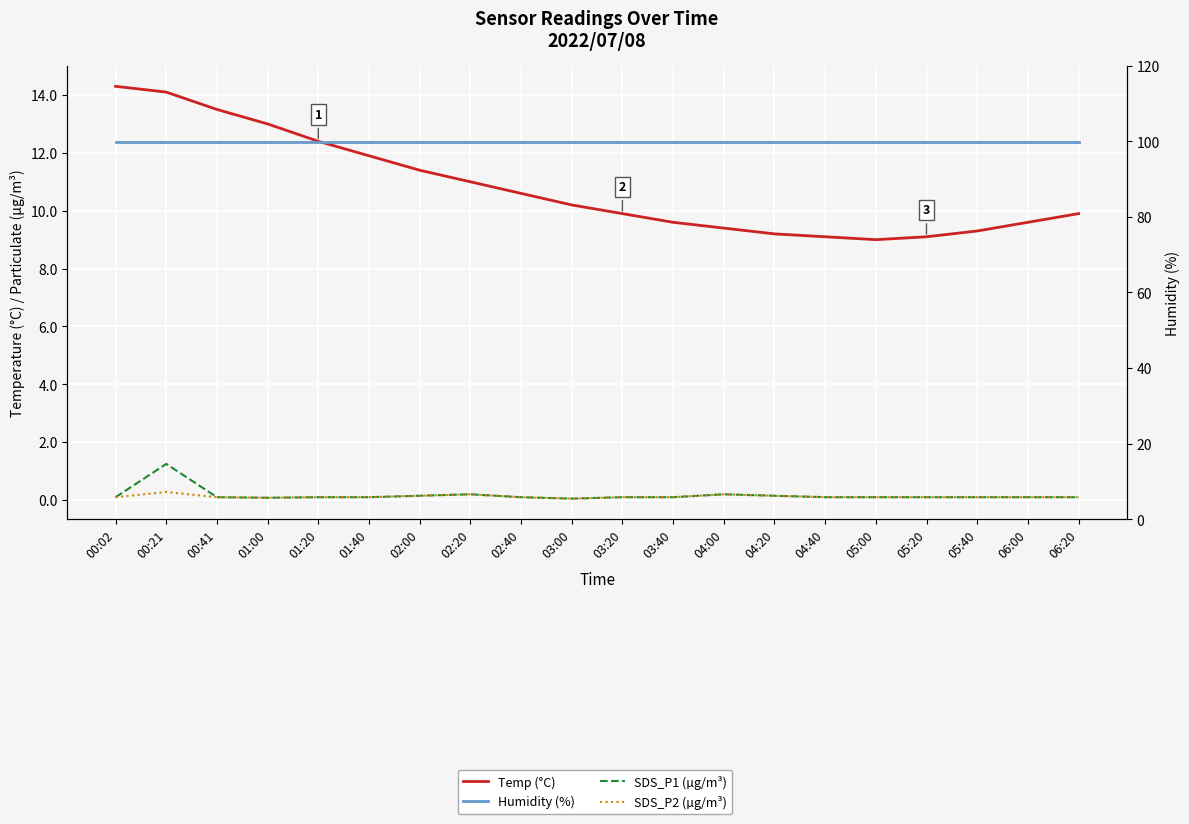

Which category has the lowest value in the SDS_P2 (µg/m³) series?

03:00